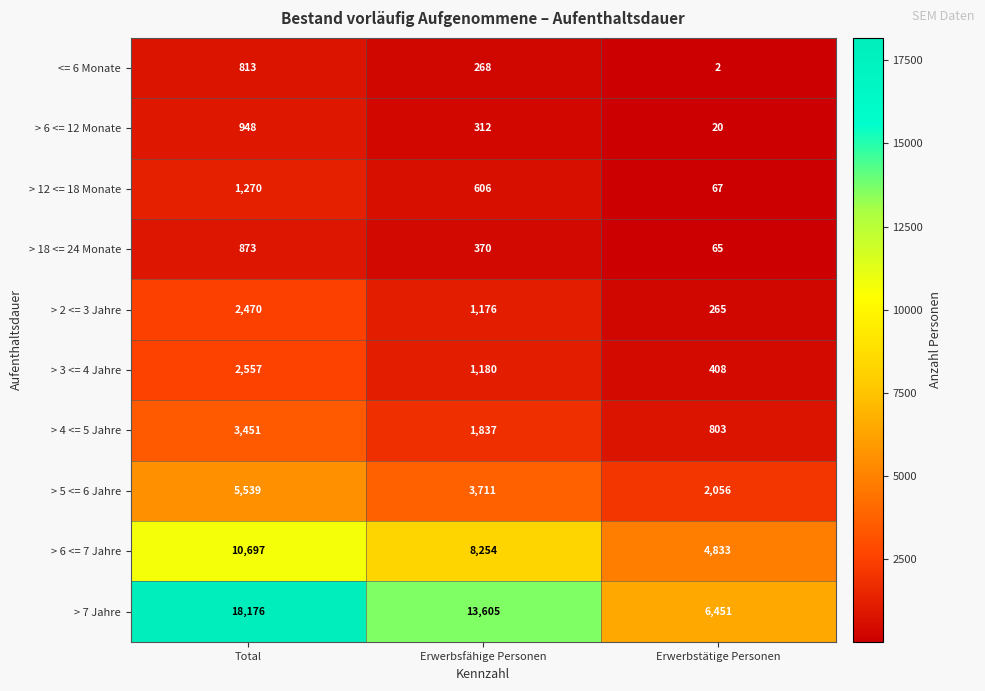

How many categories are shown in the chart?

3